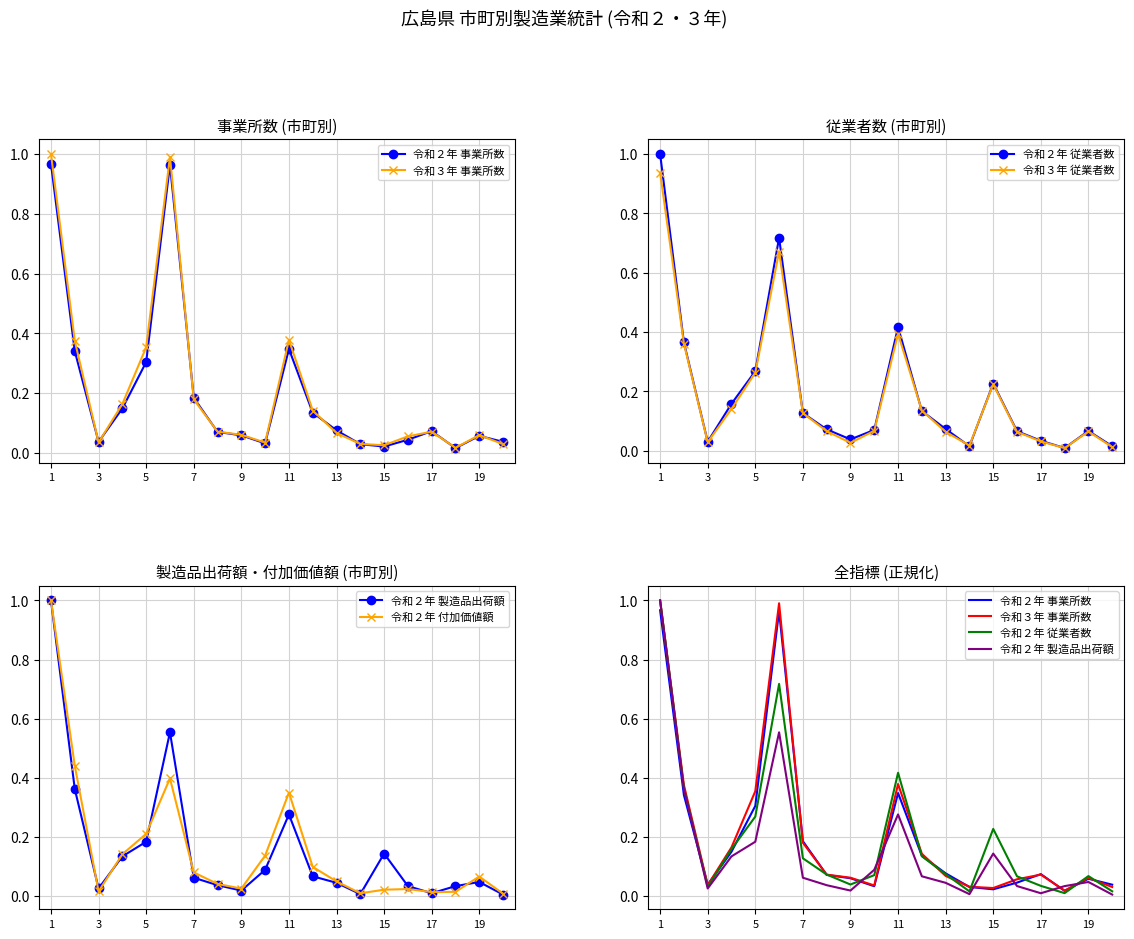

Which series has the widest spread of values?

令和２年 製造品出荷額